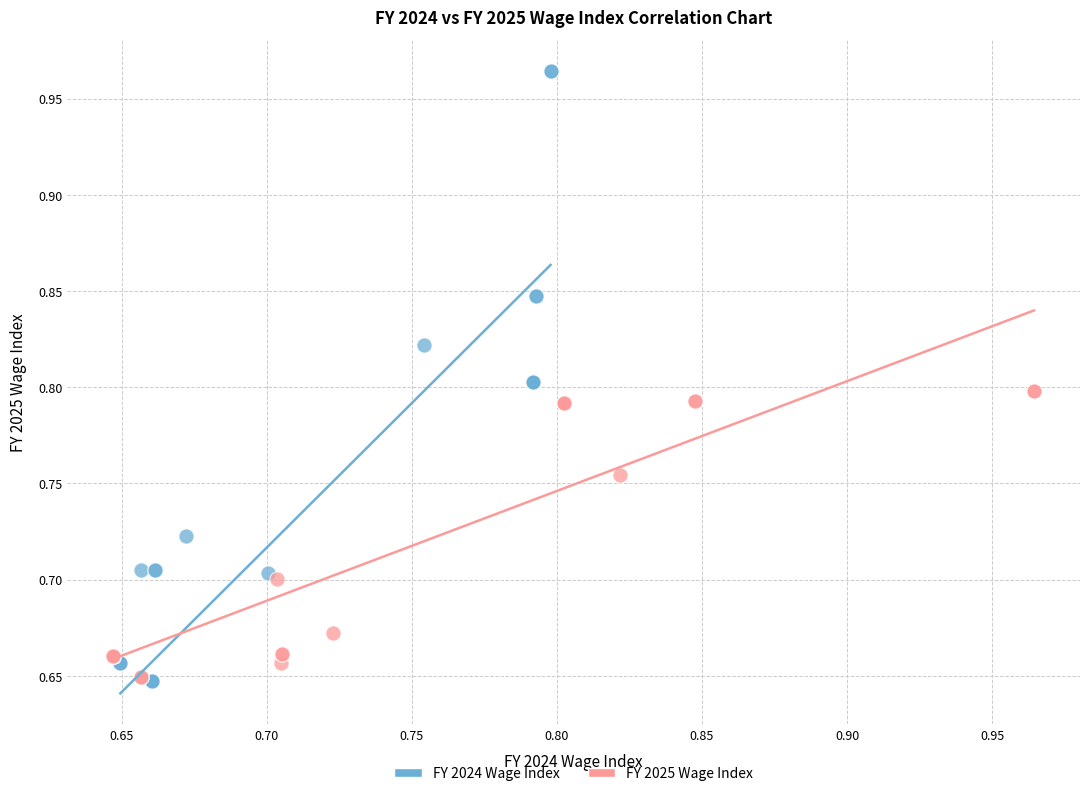

Which series has the largest Y range (max minus min)?

FY 2024 Wage Index